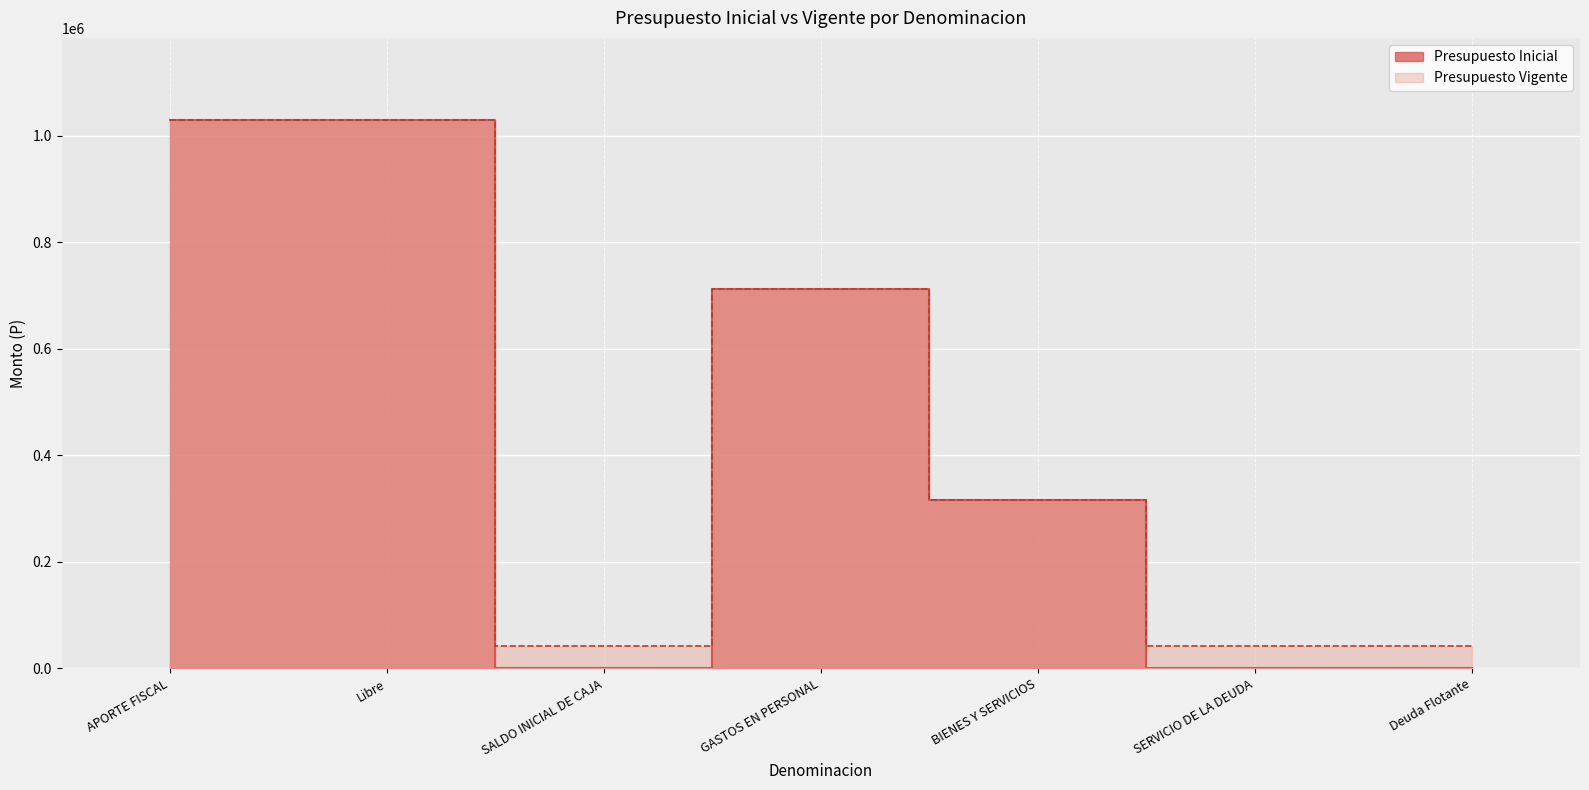

What is the label of the 2nd point from the left?

Libre